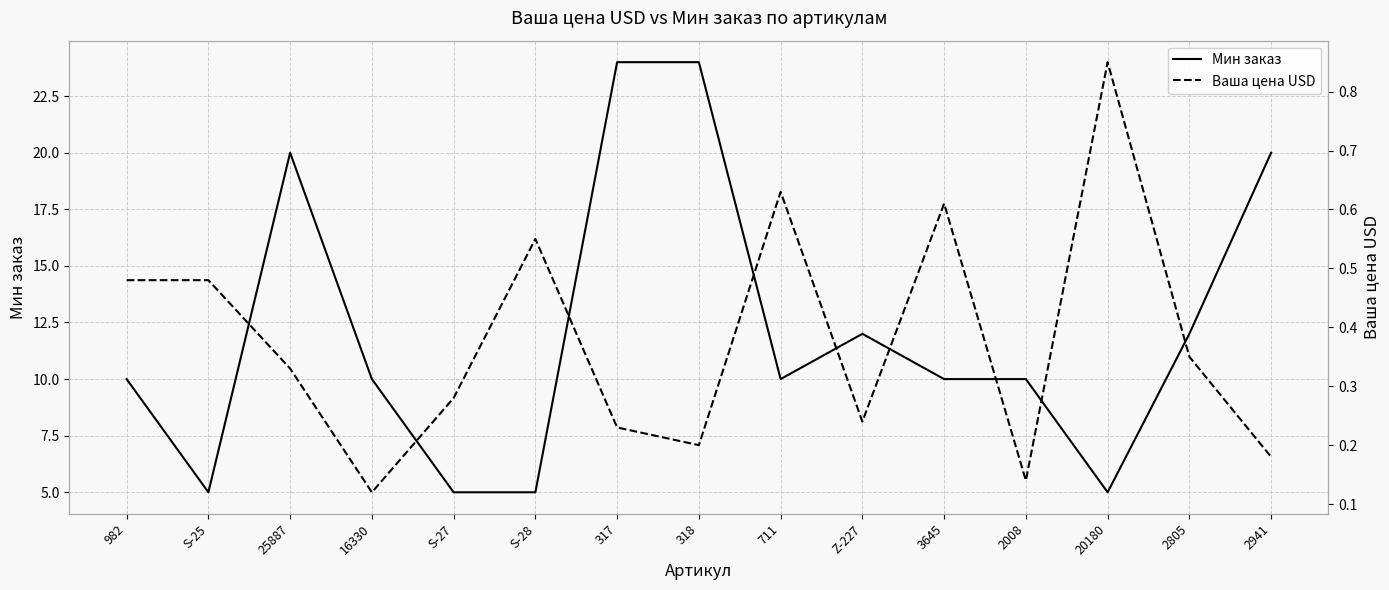

At which category is the sum across all series the highest?

317